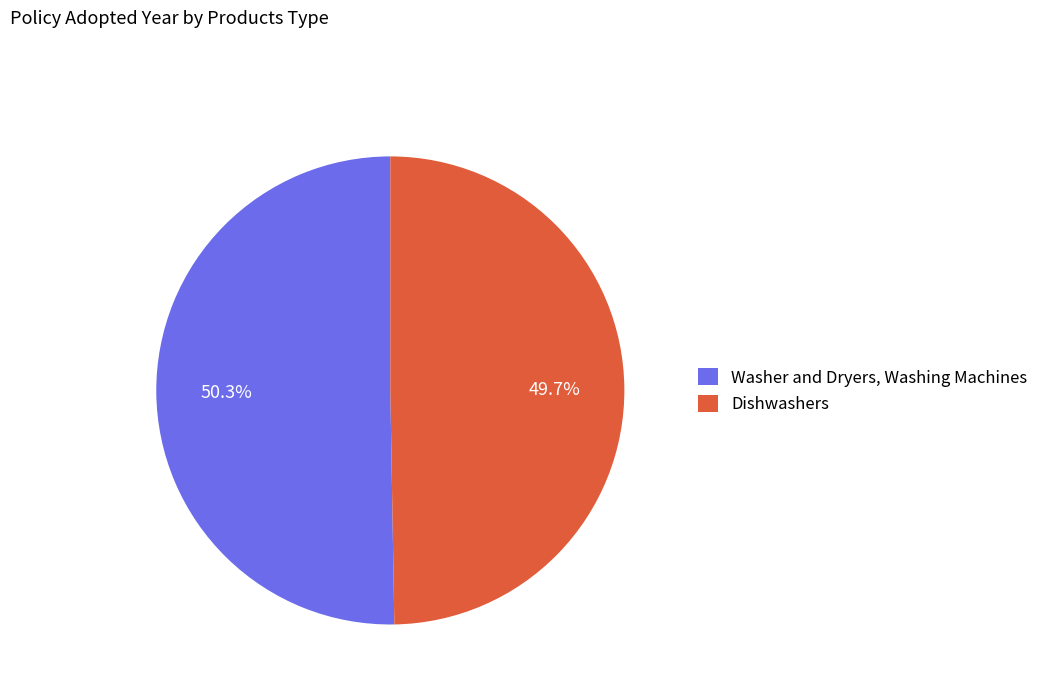

To the nearest percent, what is the difference between the Washer and Dryers, Washing Machines and Dishwashers slice percentages?

1%